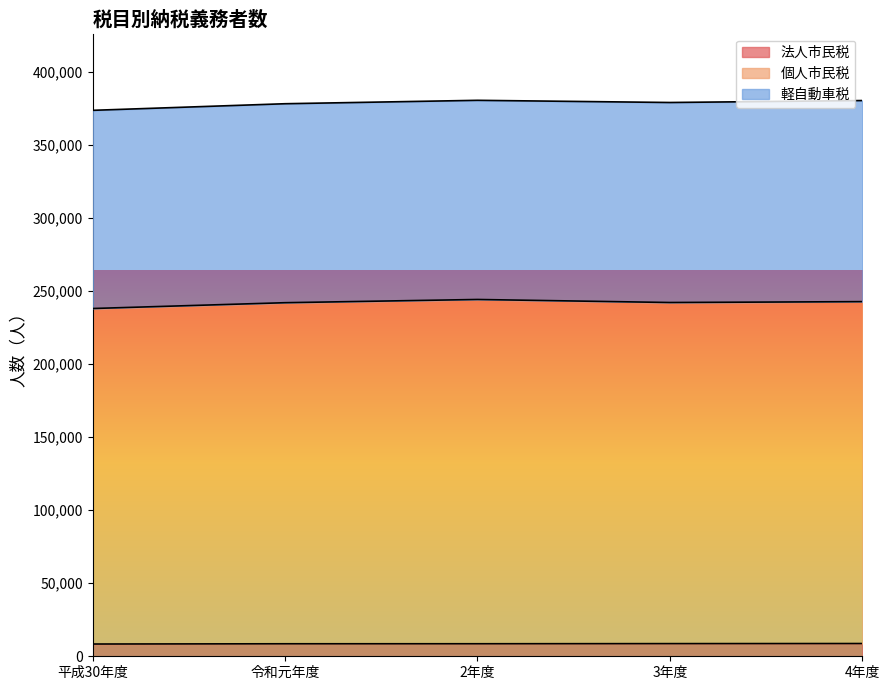

What is the total value across all series at 2年度?

380515